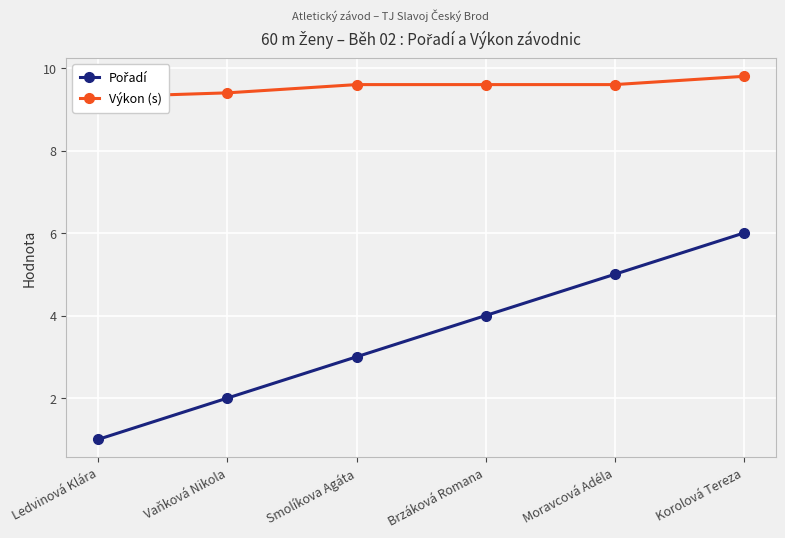

Reading left to right, what are all the values shown in this chart?

Pořadí: Ledvinová Klára=1.0	Vaňková Nikola=2.0	Smolíkova Agáta=3.0	Brzáková Romana=4.0	Moravcová Adéla=5.0	Korolová Tereza=6.0
Výkon (s): Ledvinová Klára=9.3	Vaňková Nikola=9.4	Smolíkova Agáta=9.6	Brzáková Romana=9.6	Moravcová Adéla=9.6	Korolová Tereza=9.8